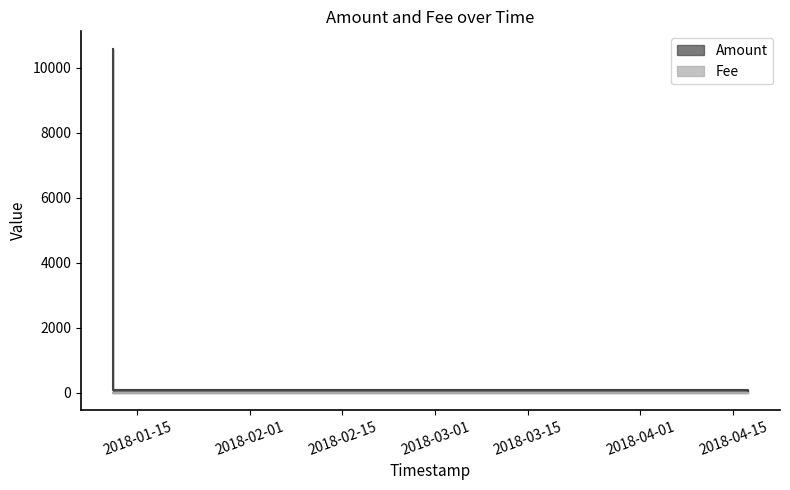

Between 2018-01-11 07:31:50 and 2018-01-11 07:47:20, which series saw the biggest shift?

Amount